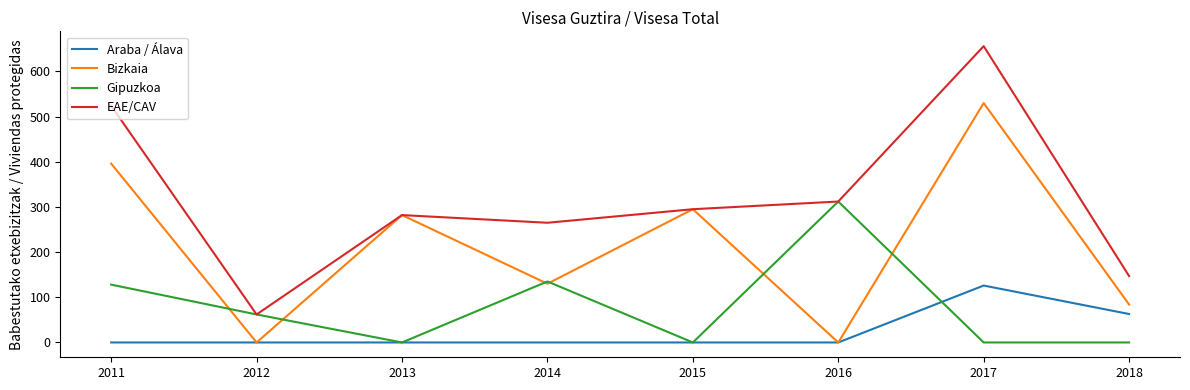

At which label is Gipuzkoa closest to 156?

2014